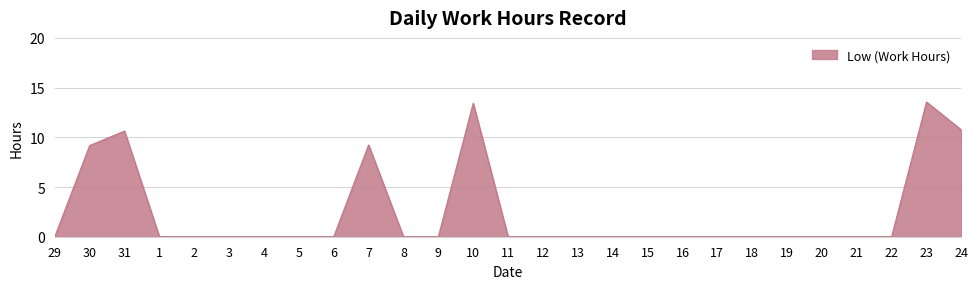

What is the difference between the values at 24 and 13?

10.7